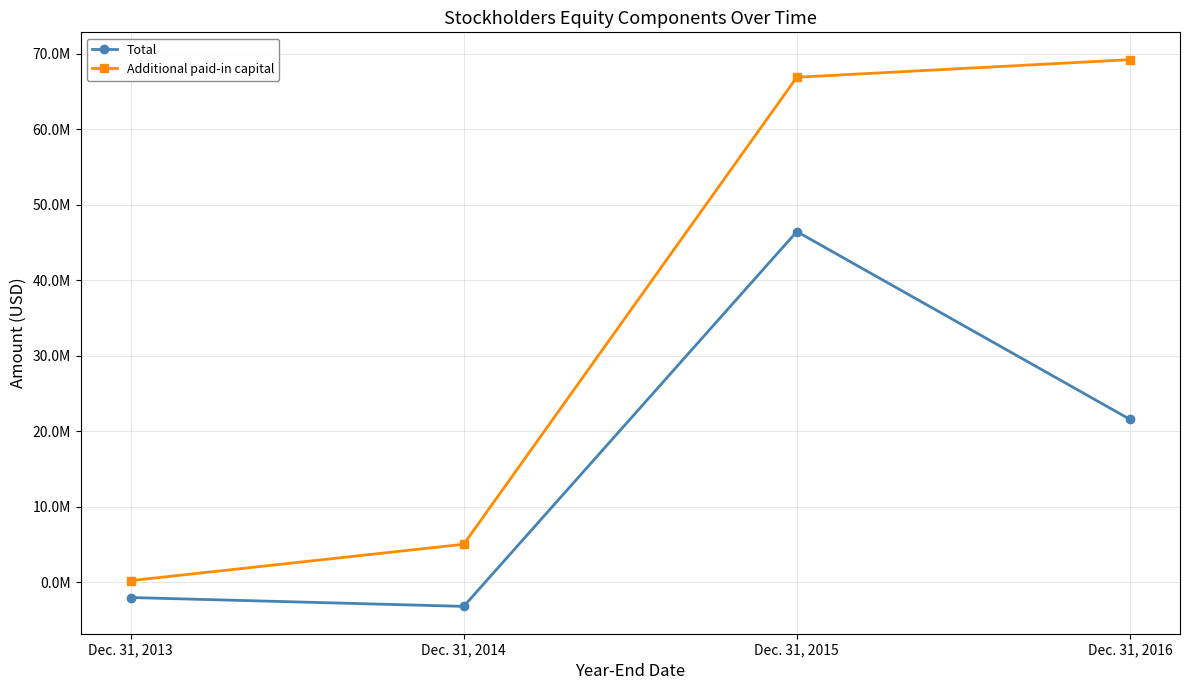

Which series has the largest total across all categories?

Additional paid-in capital